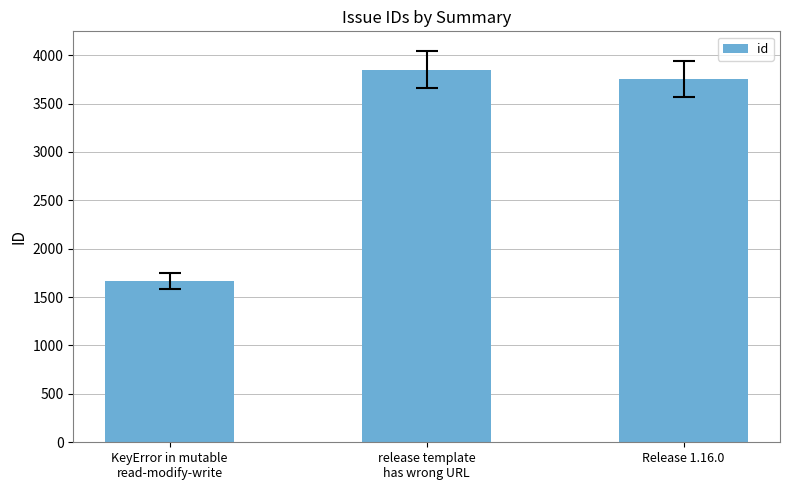

The chart shows a value of 6494 at release template
has wrong URL. True or false?

False